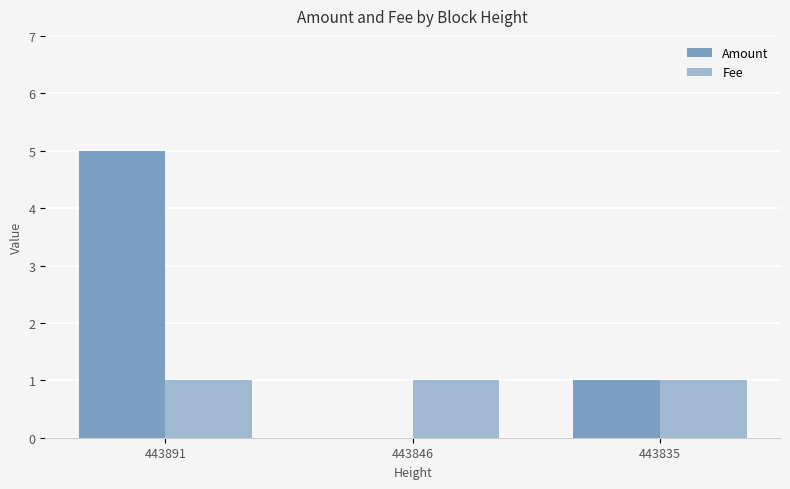

At which category is the sum across all series the highest?

443891